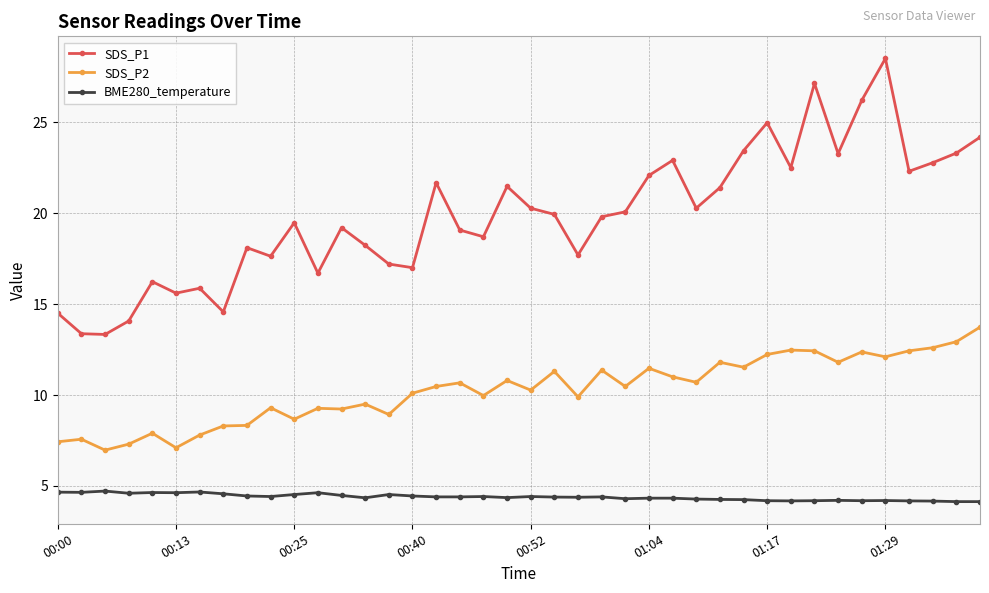

What is the sum of all SDS_P1 values?

794.9